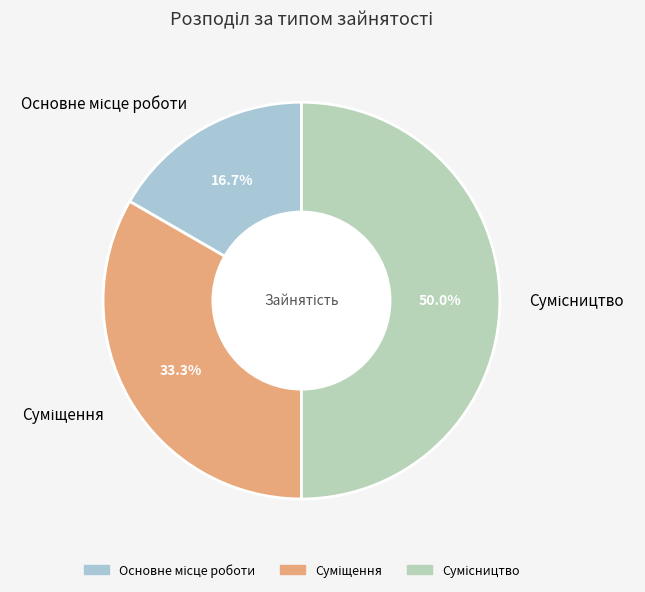

Is Сумісництво the majority of the pie?

No